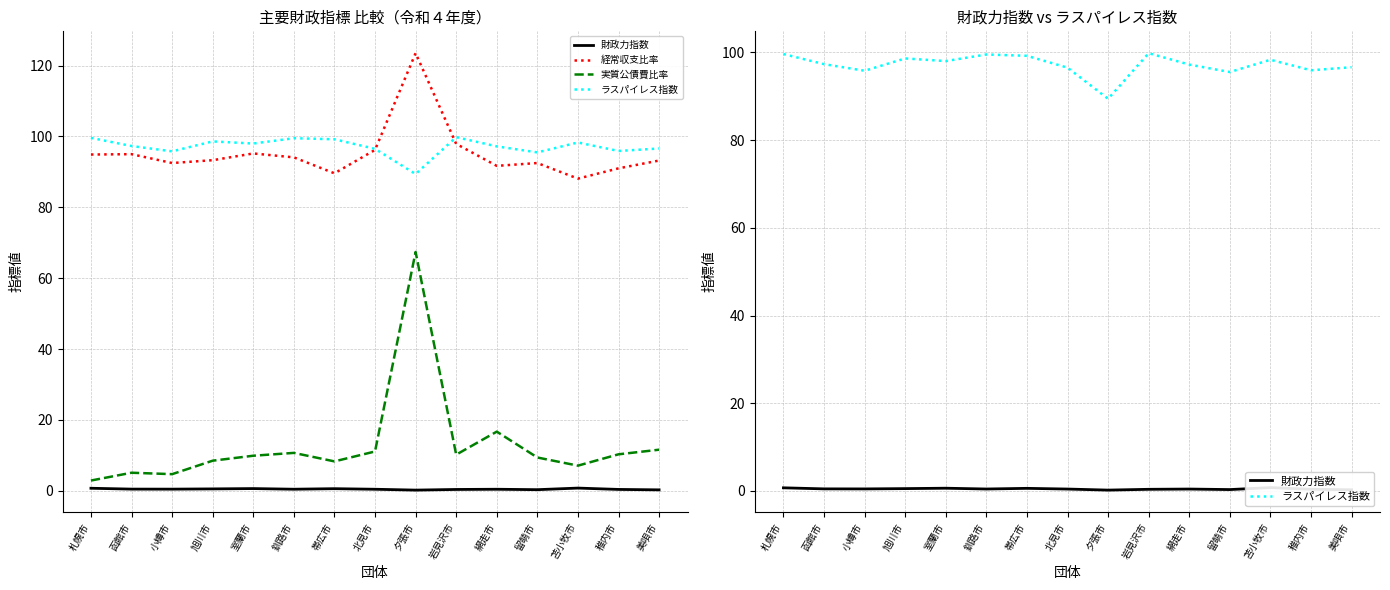

Is this an area chart (filled region under the line)?

No